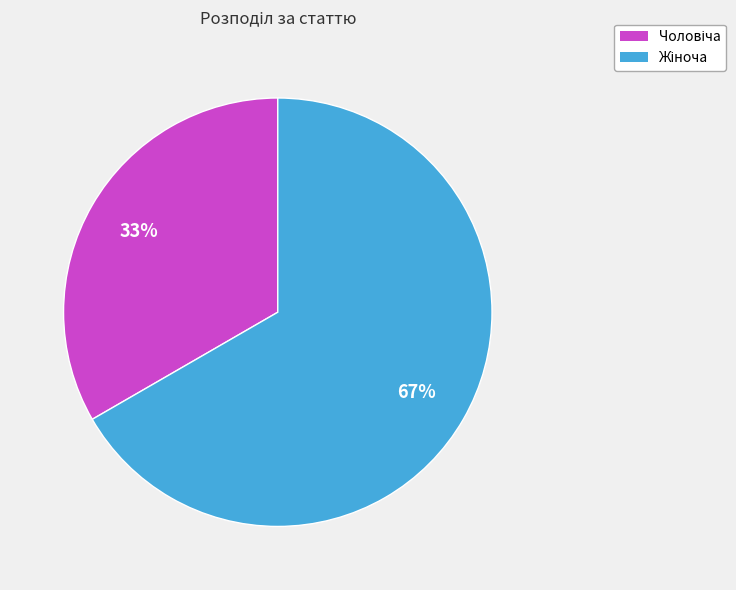

To the nearest percent, what is the average slice percentage?

50%